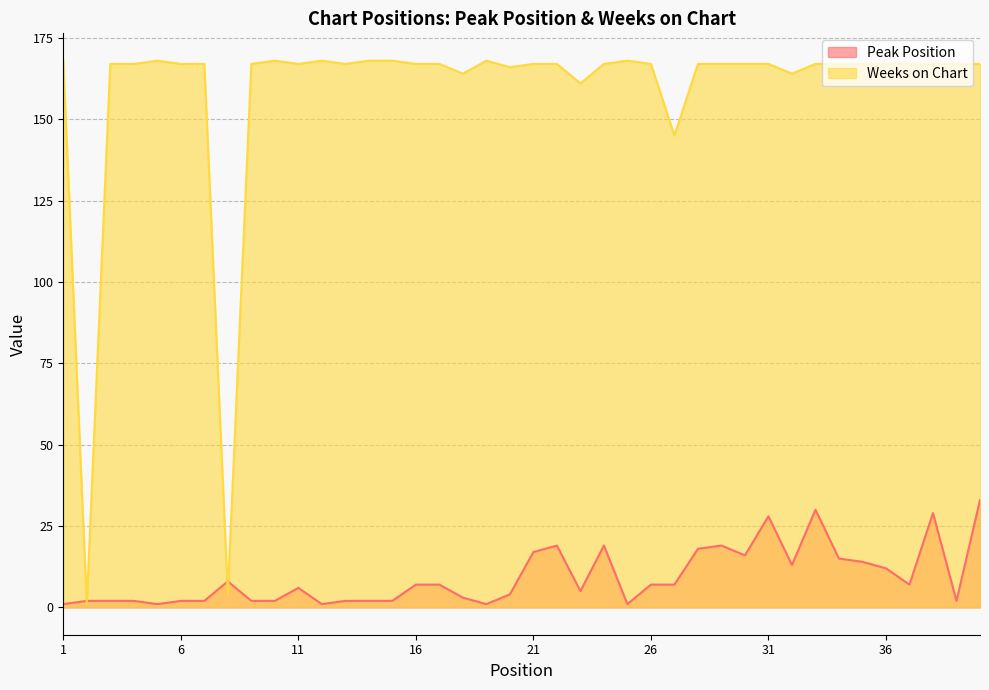

Which series has the largest range (max minus min)?

Weeks on Chart